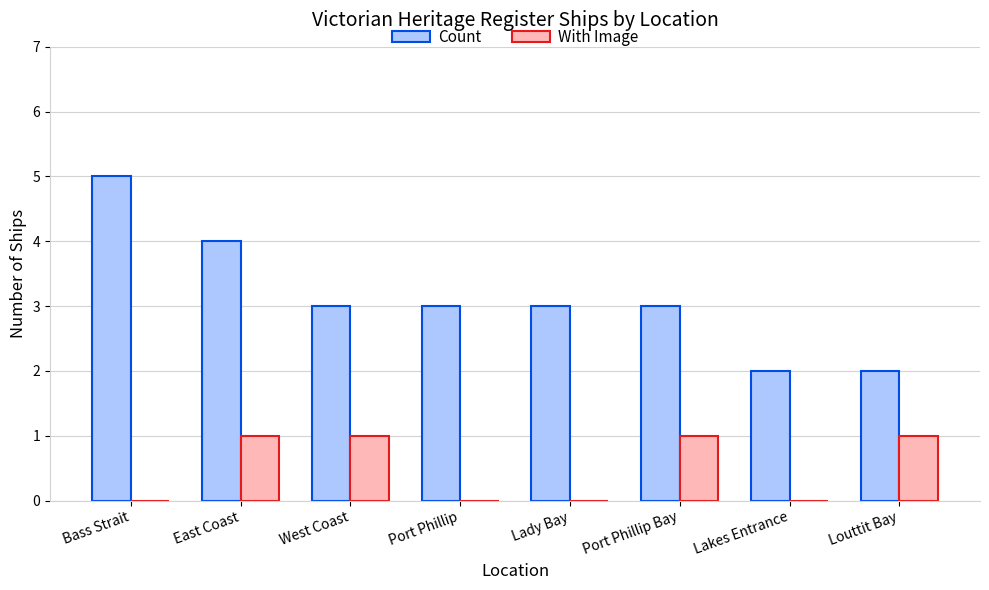

What is the approximate value of Count at Port Phillip Bay?

3